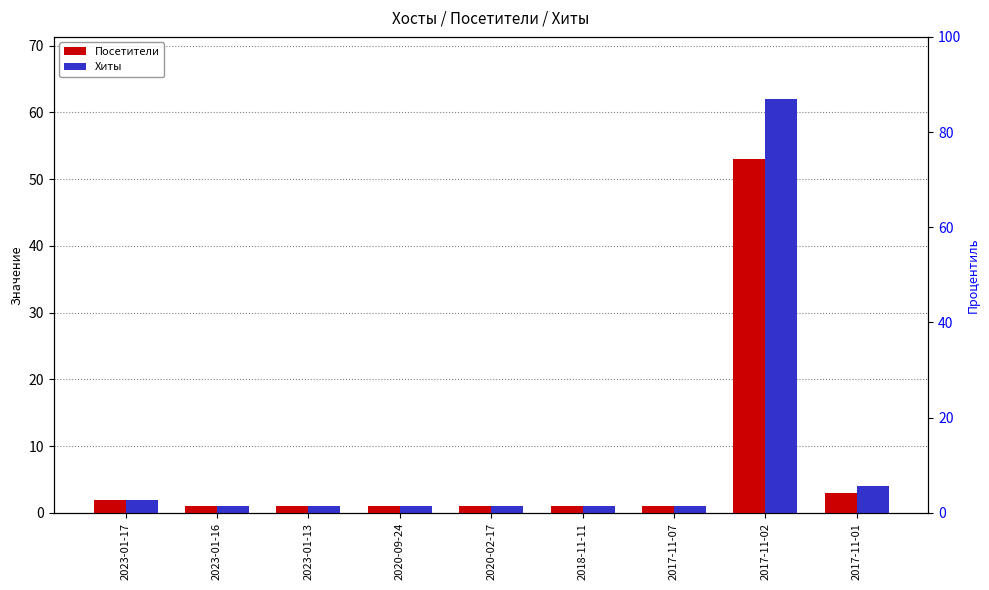

What is the value of the Хиты bar at the 6th from the left?

1